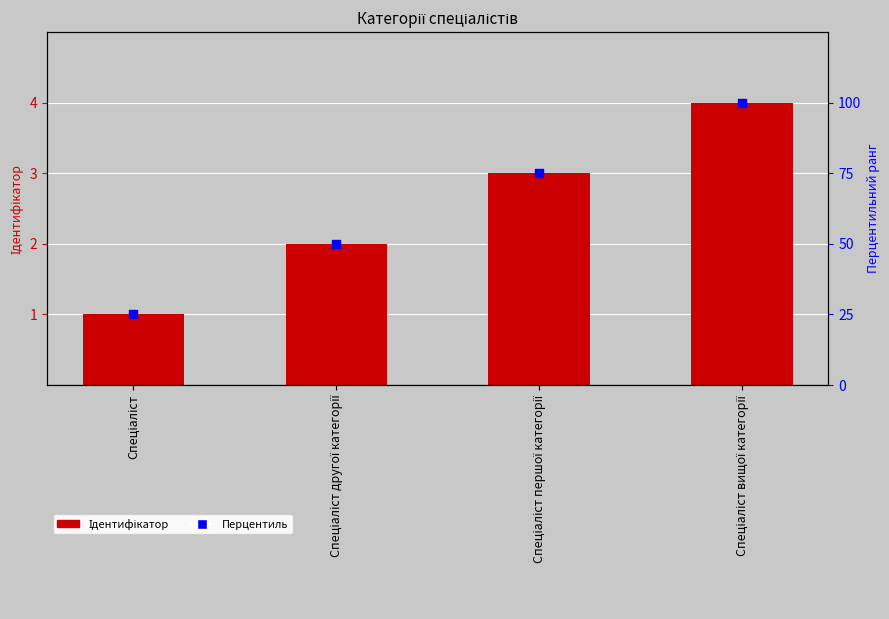

Which series contains the lowest Y value?

Ідентифікатор